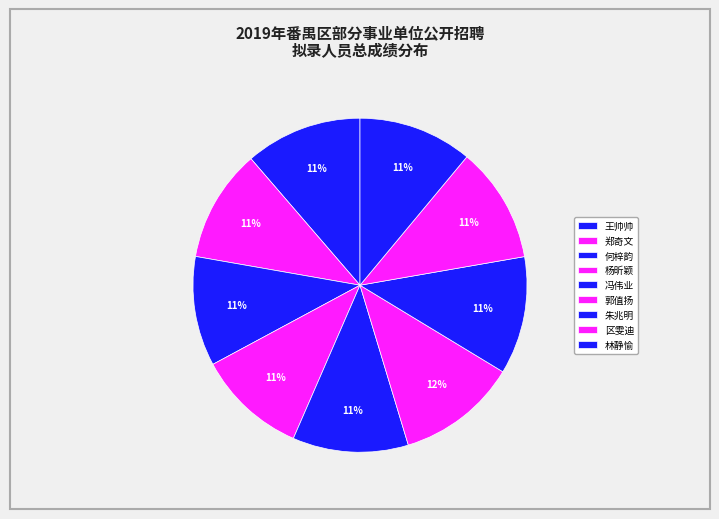

How many segments does this pie chart have?

9